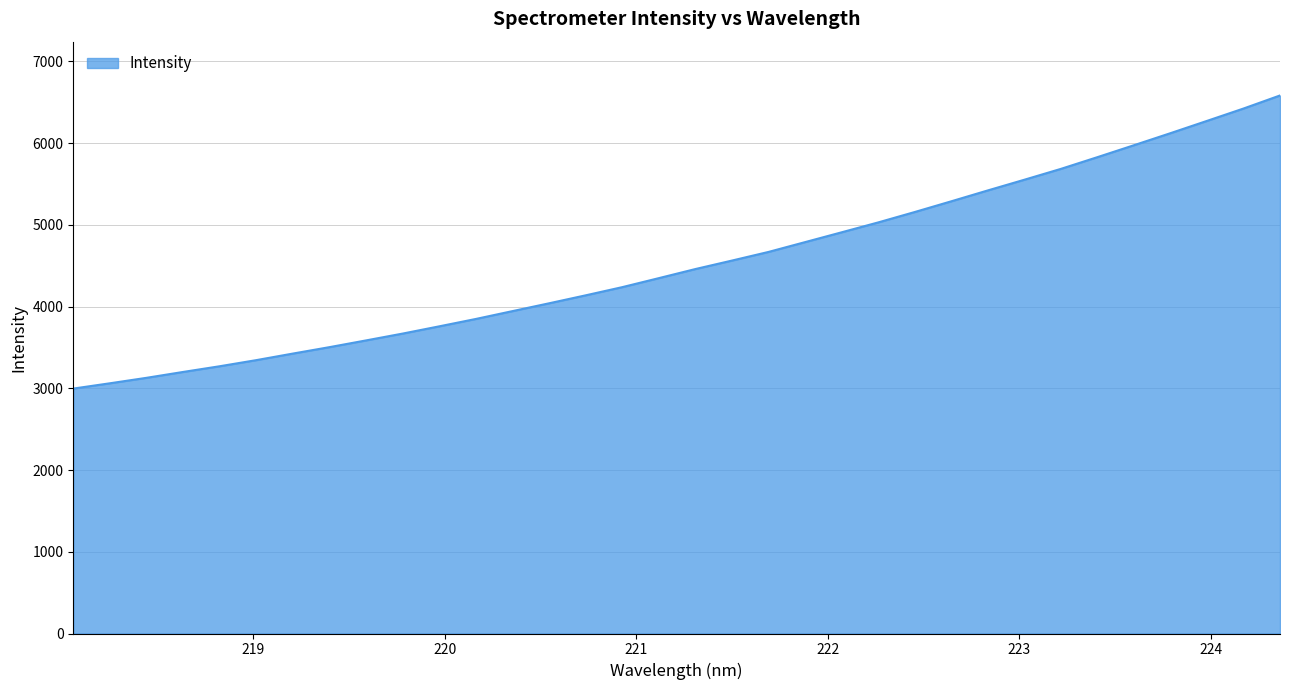

What is the minimum value shown in the chart?

2996.9